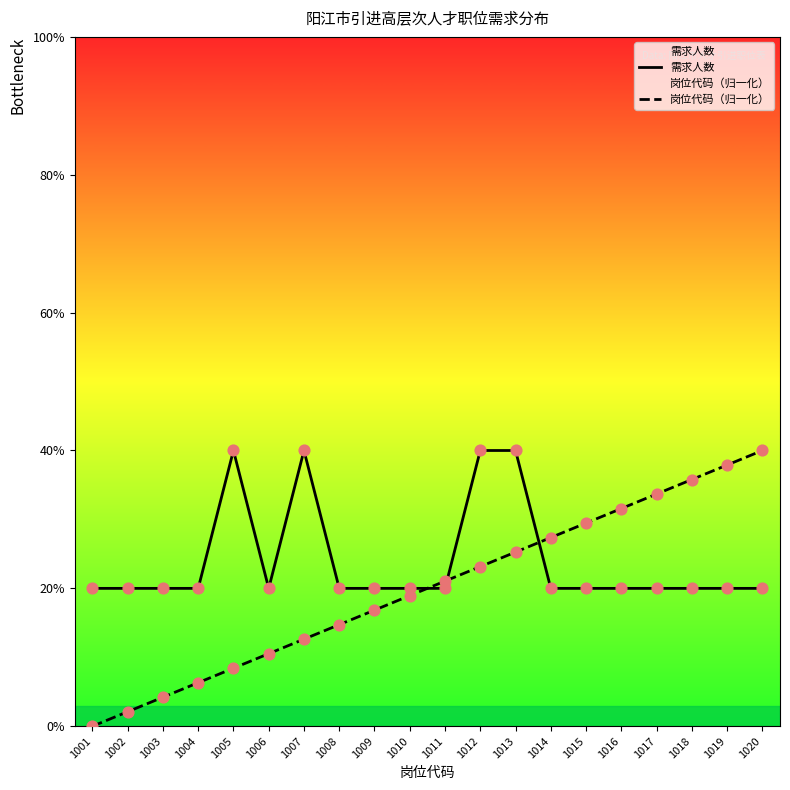

What are all the series names shown in the legend?

需求人数, 岗位代码（归一化）